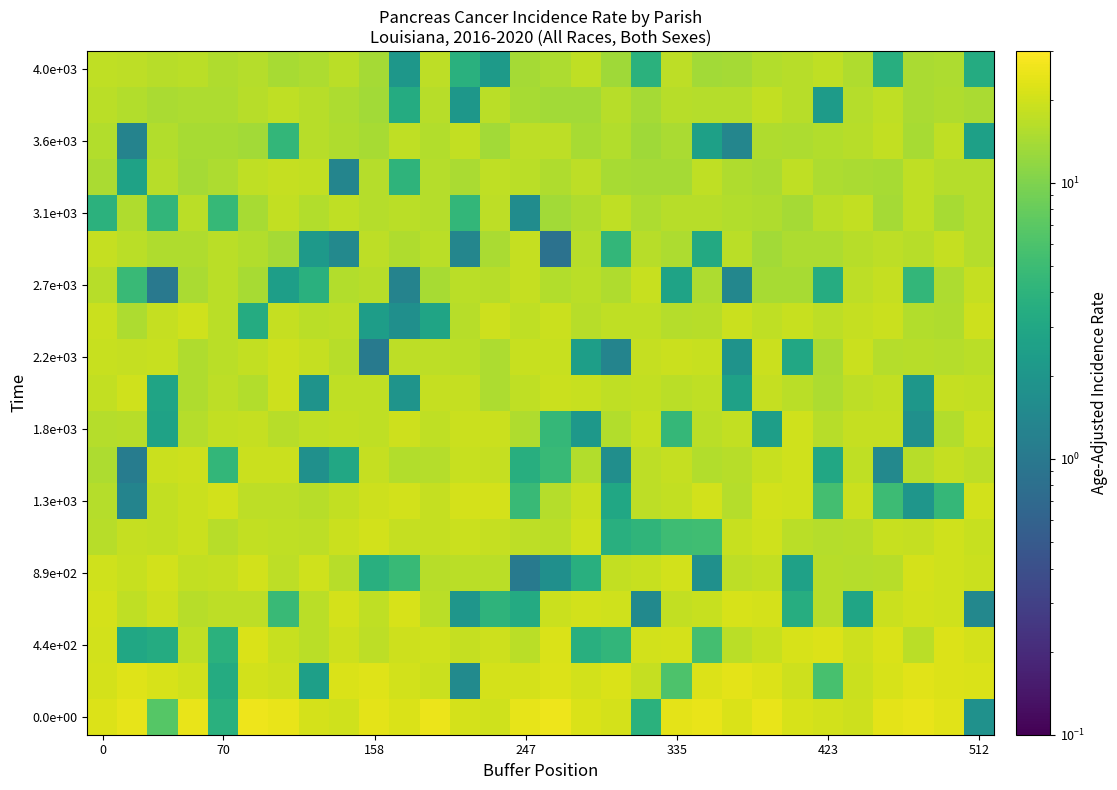

Which series has the largest total across all categories?

0.0e+00